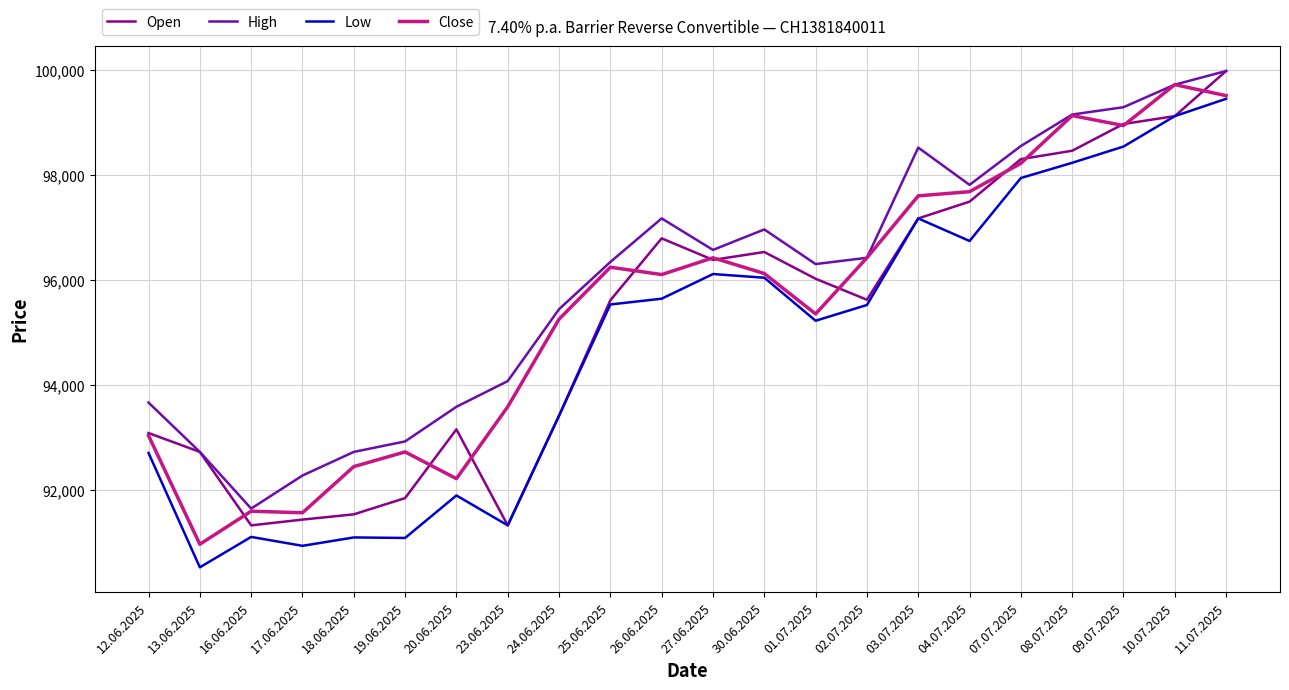

Which series changed the most between 20.06.2025 and 03.07.2025?

Close